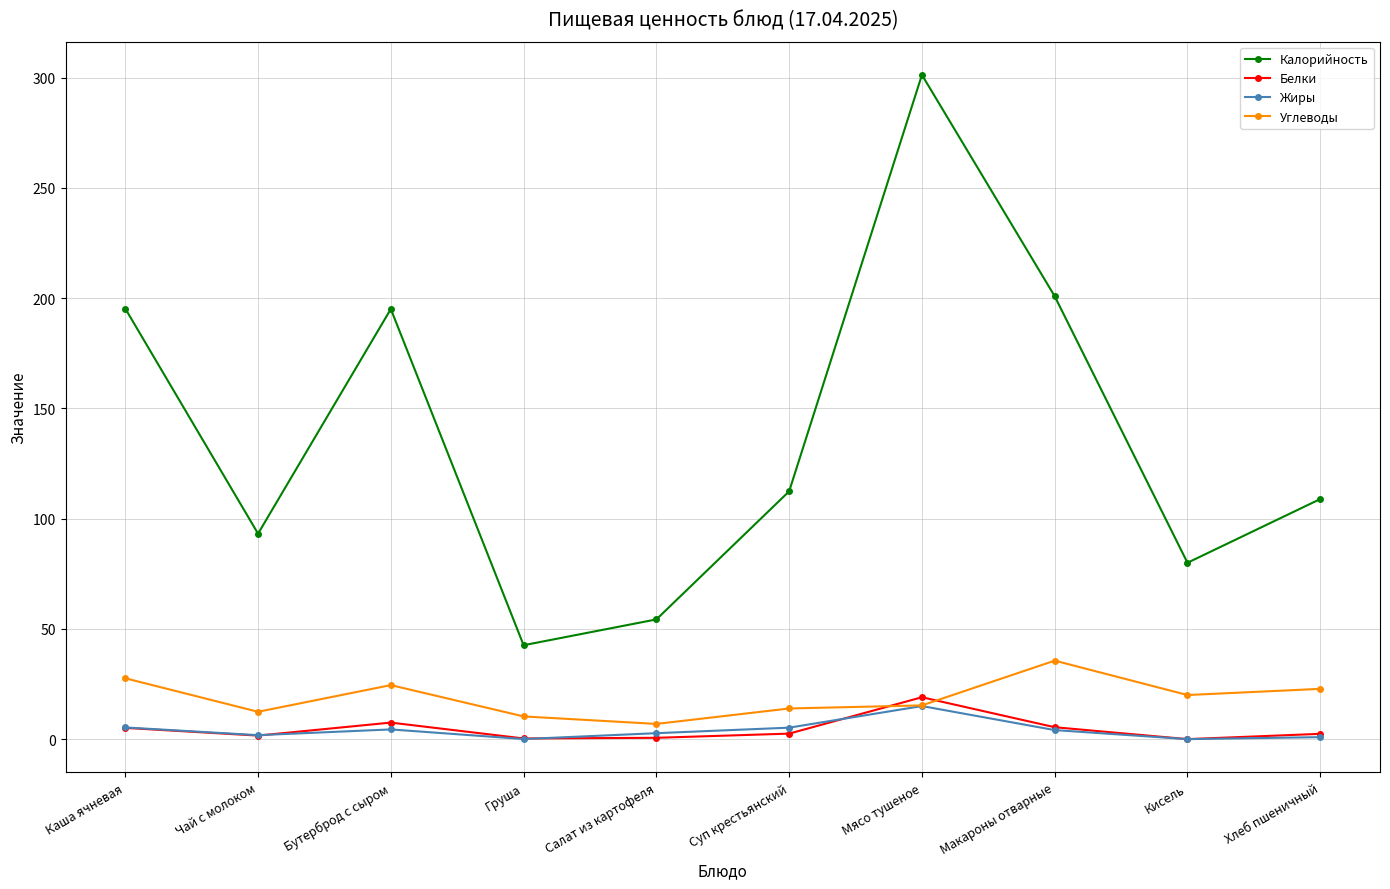

List the series in order of their peak value, lowest first.

Жиры, Белки, Углеводы, Калорийность